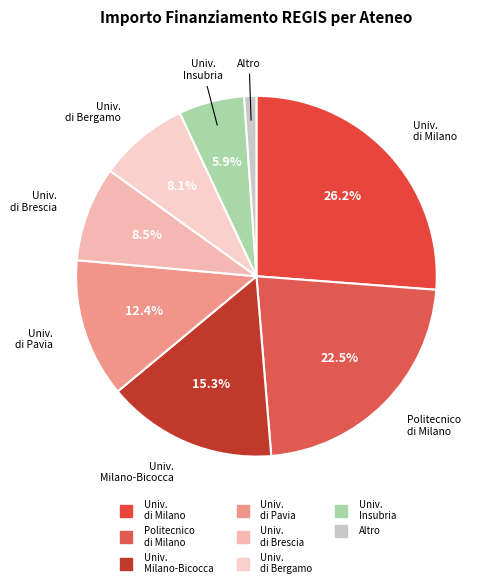

To the nearest percent, what is the average slice percentage?

12%